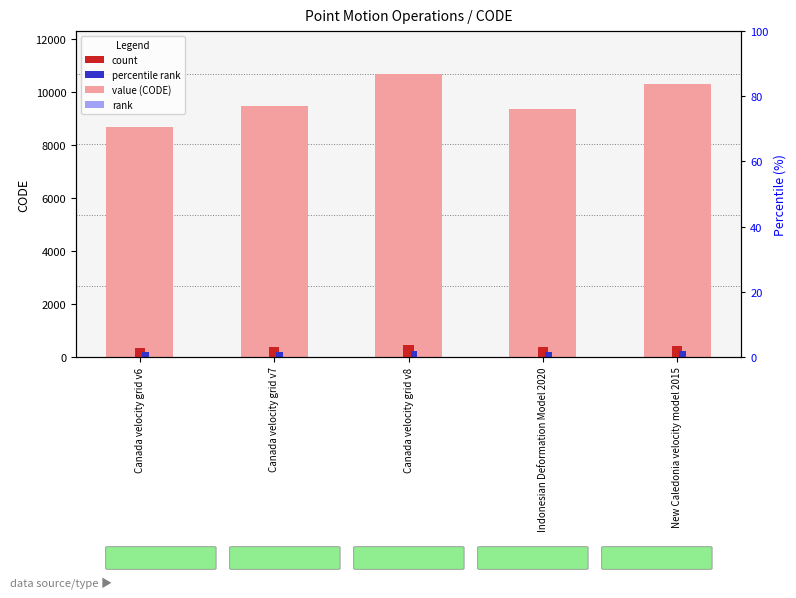

How many data points in count (normalized) are above 379?

3